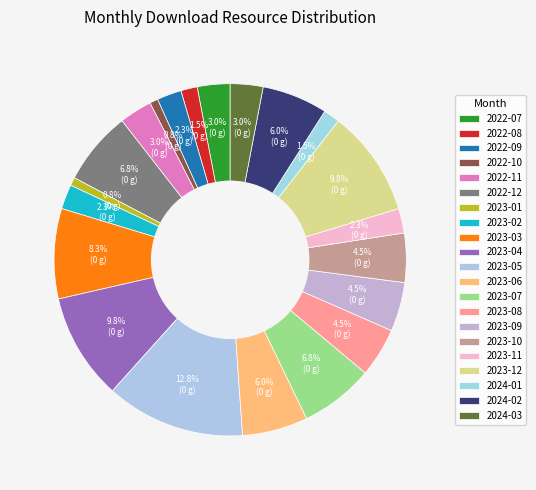

How much of the chart is everything except 2024-01?

98.5%